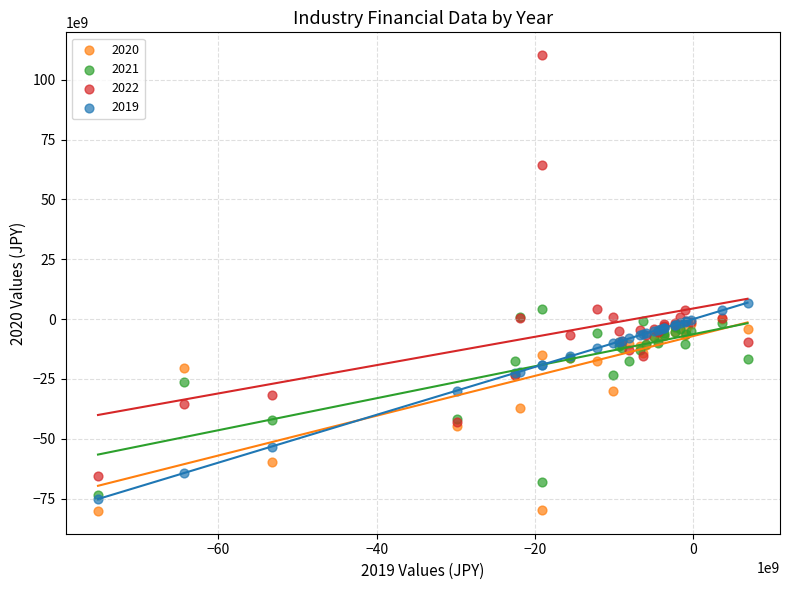

Which series contains the highest Y value?

2022